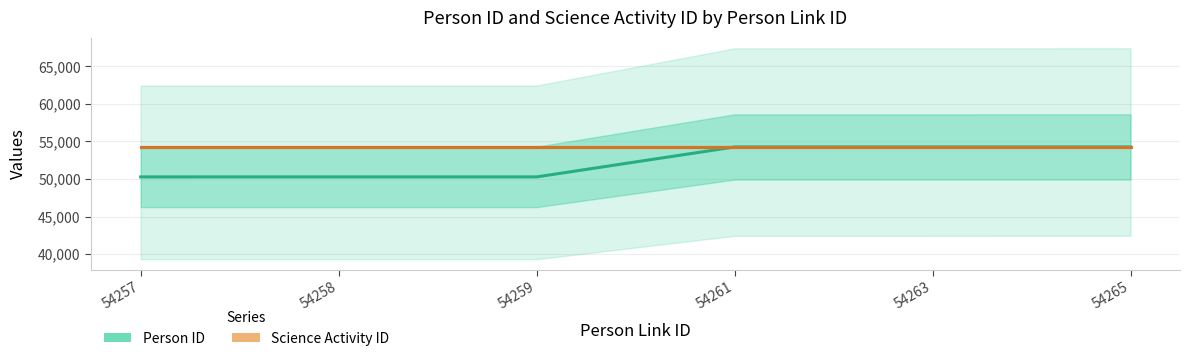

Which series has the widest spread of values?

Person ID